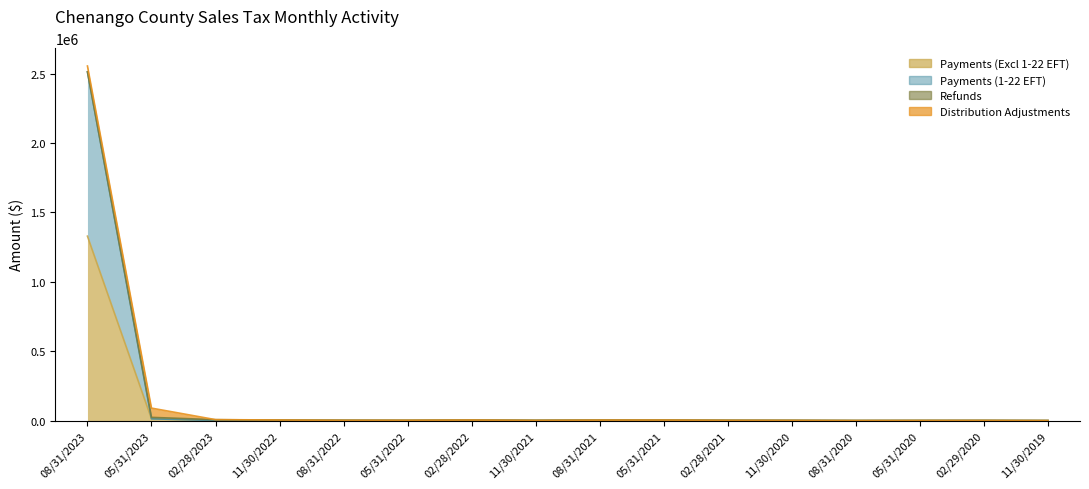

What is the difference between the maximum and minimum values in the Payments (Excl 1-22 EFT) series?

1328311.2